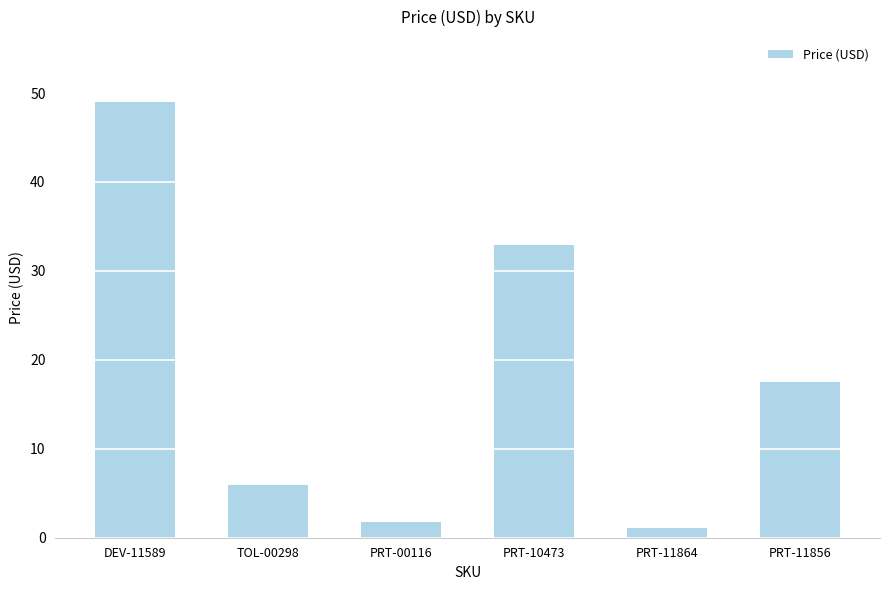

Where does the data first go above 17?

DEV-11589